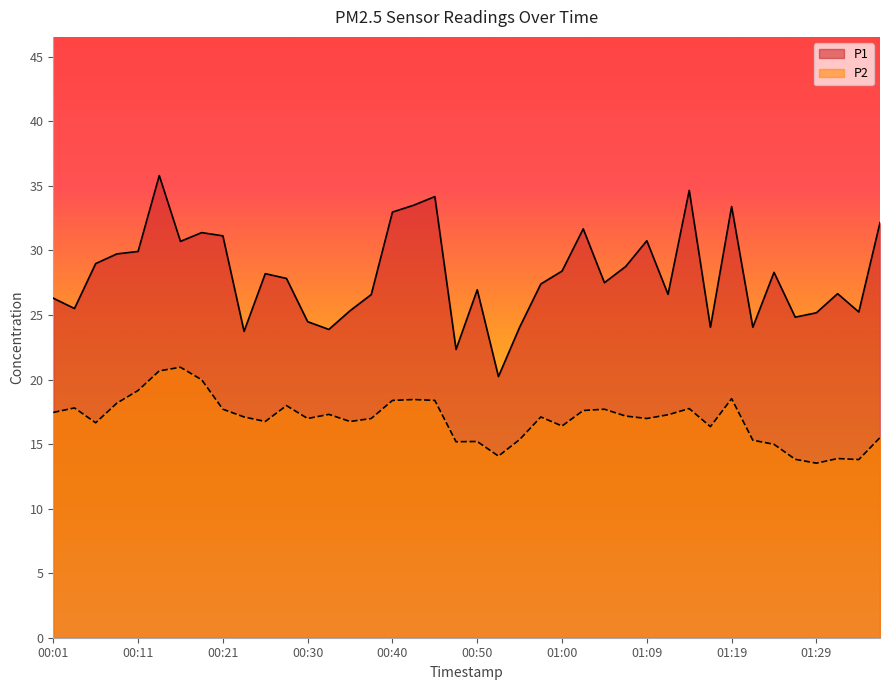

True or false: P1 and P2 cross at least once.

False